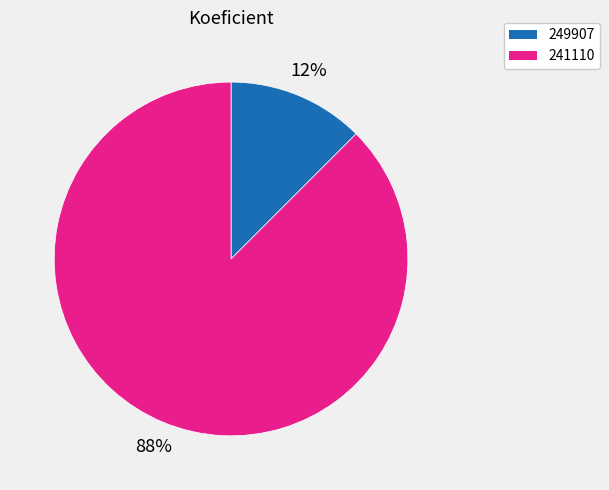

True or false: 241110 accounts for 78% of the total.

False